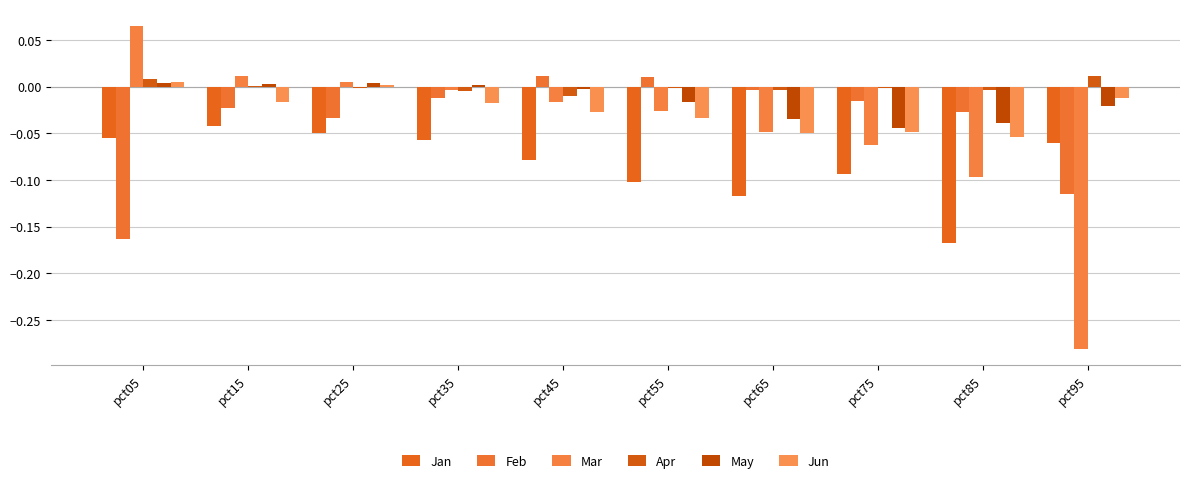

Reading right to left, what are all the values shown in this chart?

Jan: pct95=-0.1	pct85=-0.2	pct75=-0.1	pct65=-0.1	pct55=-0.1	pct45=-0.1	pct35=-0.1	pct25=-0.0	pct15=-0.0	pct05=-0.1
Feb: pct95=-0.1	pct85=-0.0	pct75=-0.0	pct65=-0.0	pct55=0.0	pct45=0.0	pct35=-0.0	pct25=-0.0	pct15=-0.0	pct05=-0.2
Mar: pct95=-0.3	pct85=-0.1	pct75=-0.1	pct65=-0.0	pct55=-0.0	pct45=-0.0	pct35=-0.0	pct25=0.0	pct15=0.0	pct05=0.1
Apr: pct95=0.0	pct85=-0.0	pct75=-0.0	pct65=-0.0	pct55=-0.0	pct45=-0.0	pct35=-0.0	pct25=-0.0	pct15=0.0	pct05=0.0
May: pct95=-0.0	pct85=-0.0	pct75=-0.0	pct65=-0.0	pct55=-0.0	pct45=-0.0	pct35=0.0	pct25=0.0	pct15=0.0	pct05=0.0
Jun: pct95=-0.0	pct85=-0.1	pct75=-0.0	pct65=-0.0	pct55=-0.0	pct45=-0.0	pct35=-0.0	pct25=0.0	pct15=-0.0	pct05=0.0